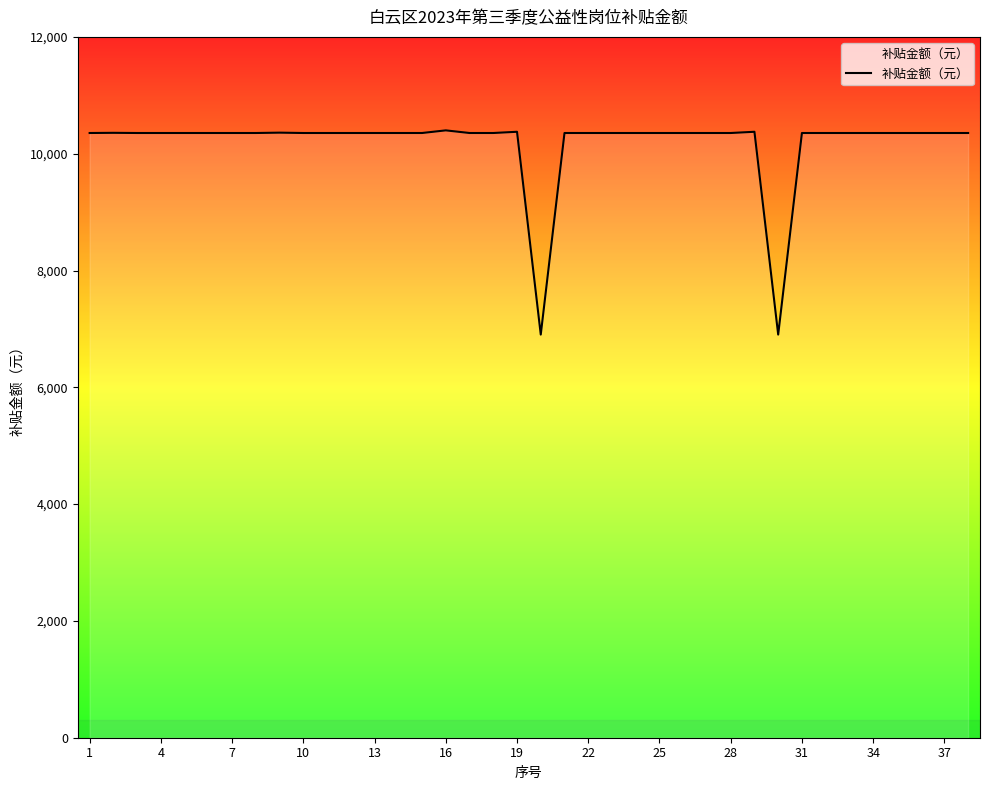

What is the difference between the maximum and minimum values?

3496.5